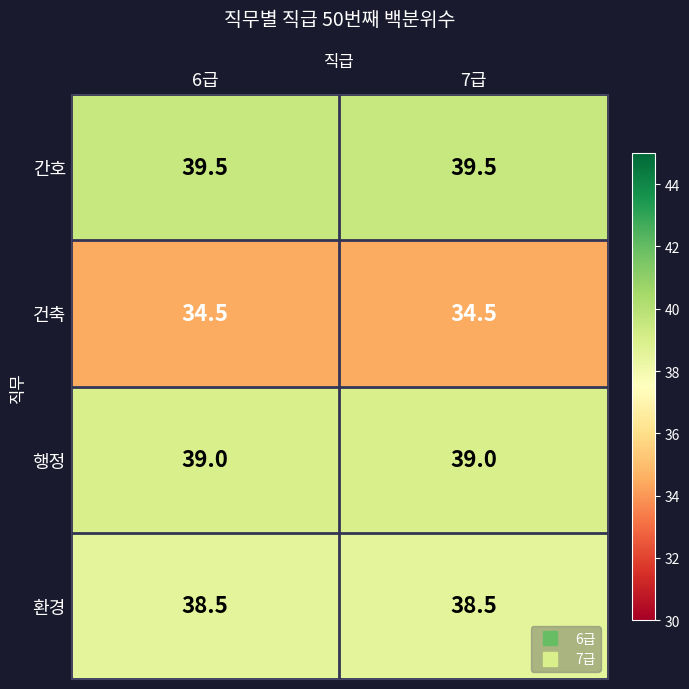

What is the difference between the highest and lowest values at 6급?

5.0